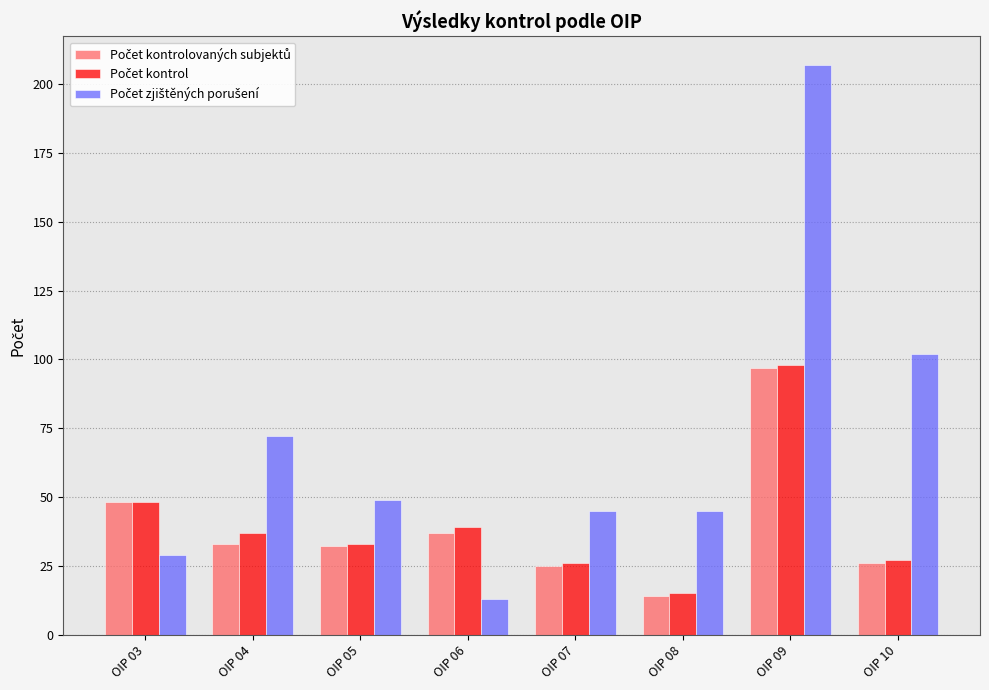

What is the difference between the highest and lowest values at OIP 08?

31